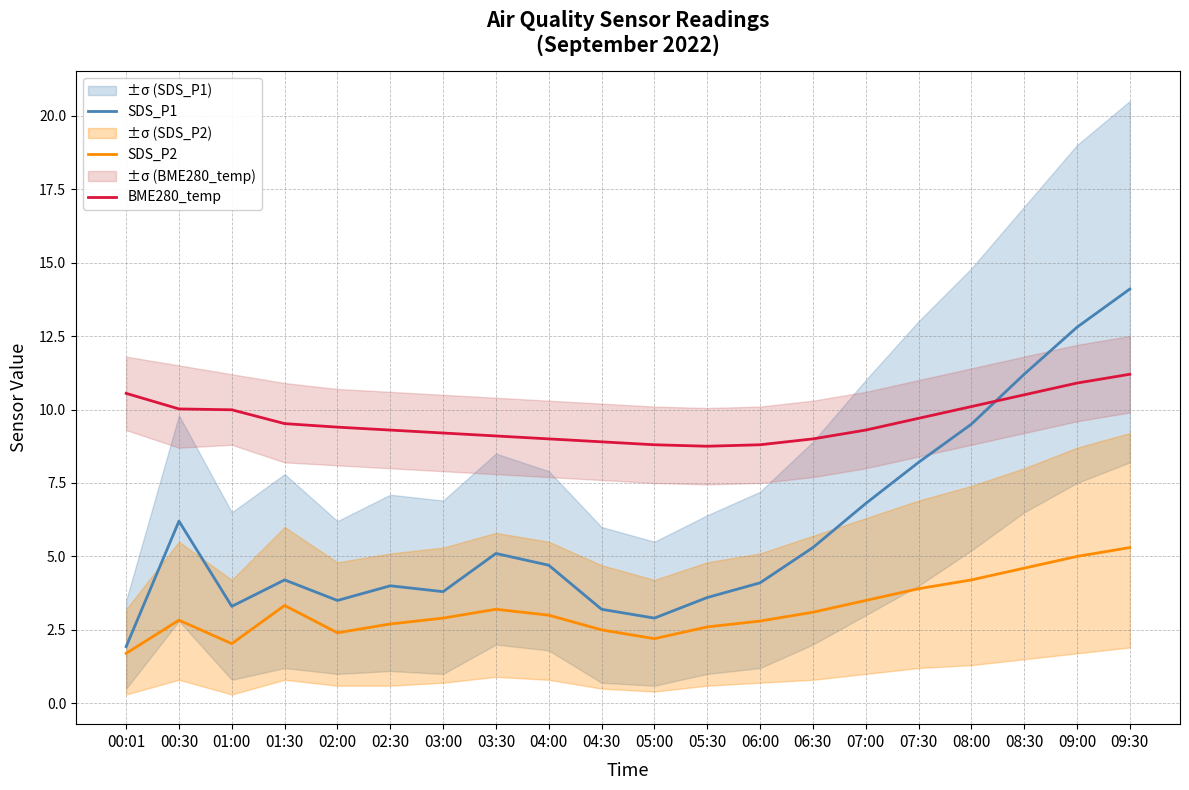

What is the sum of all BME280_temp values?

192.0